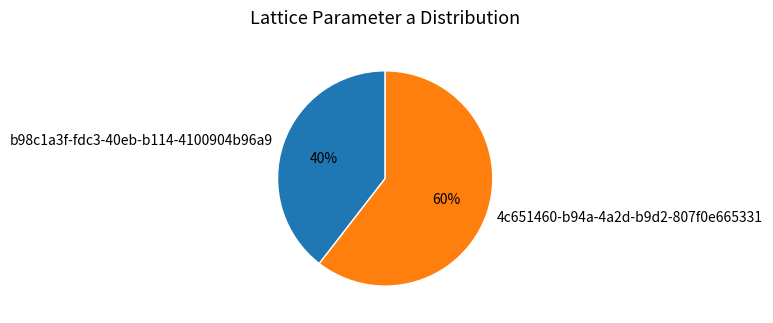

True or false: 4c651460-b94a-4a2d-b9d2-807f0e665331 accounts for 49% of the total.

False